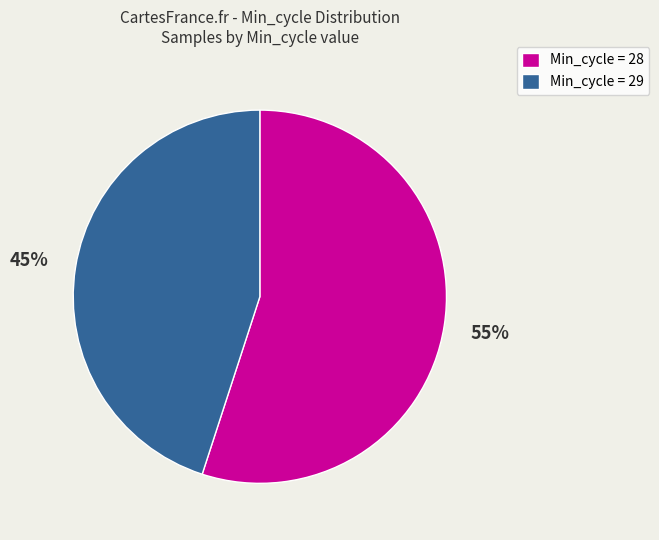

Approximately how many times larger is the value at Min_cycle = 29 compared to Min_cycle = 28?

0.8